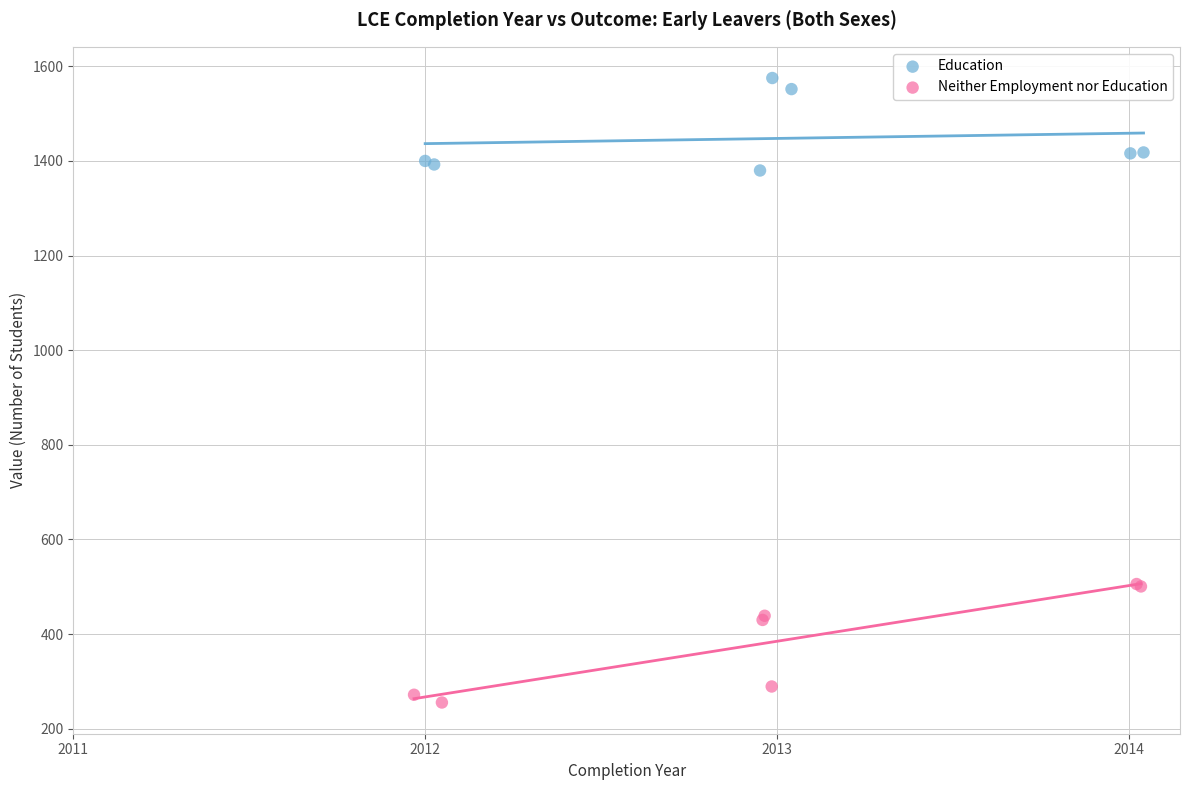

Which series has the widest spread of Y values?

Neither Employment nor Education